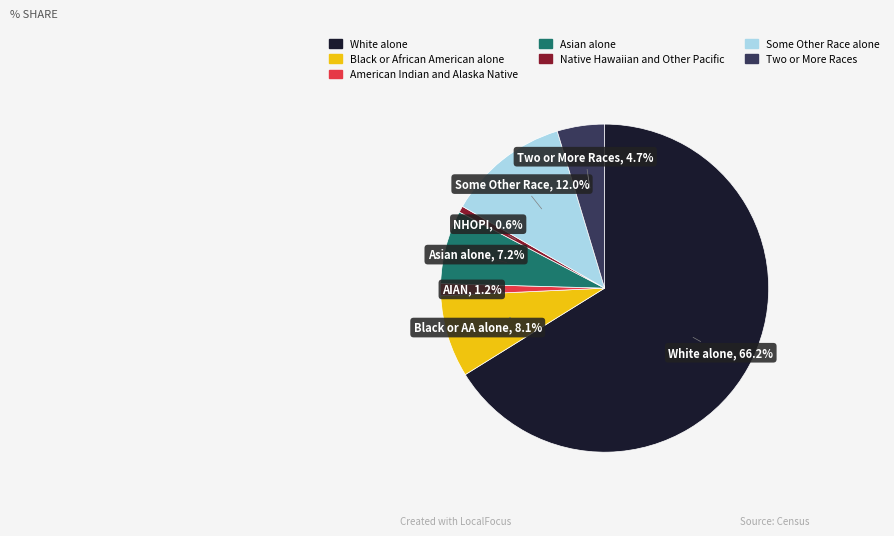

What portion of the pie excludes Some Other Race alone?

88.0%